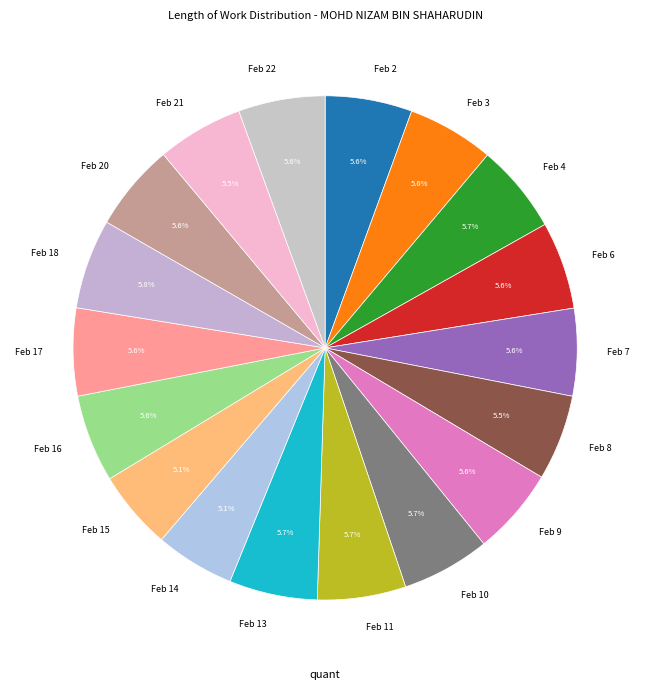

What is the ratio of the value at Feb 20 to the value at Feb 10?

1.0